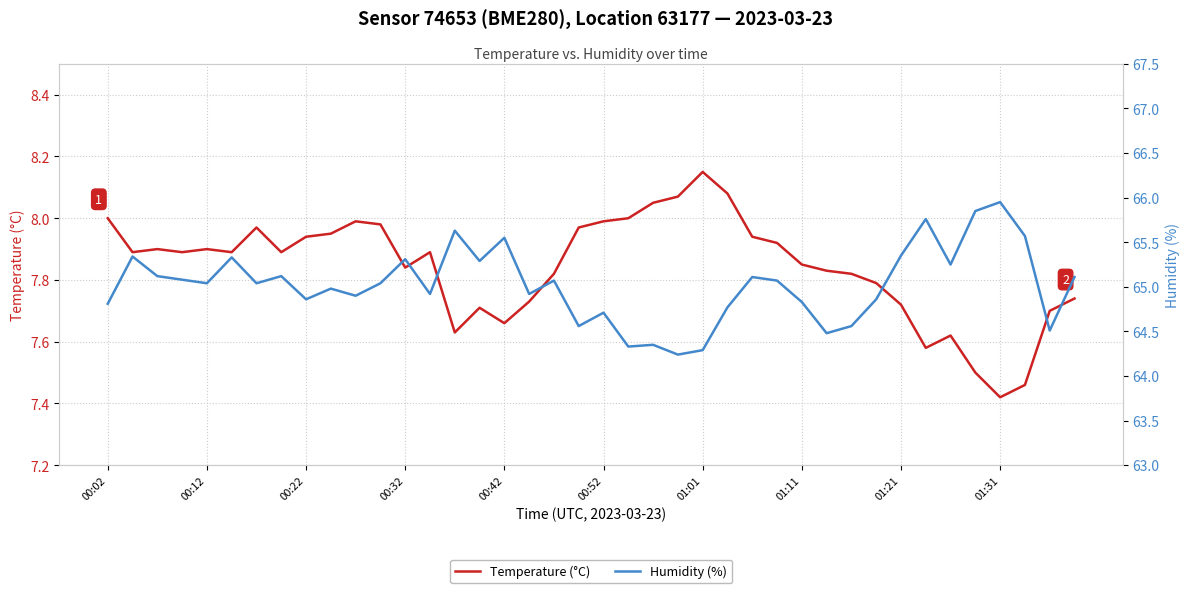

True or false: Temperature (°C) and Humidity (%) cross at least once.

False